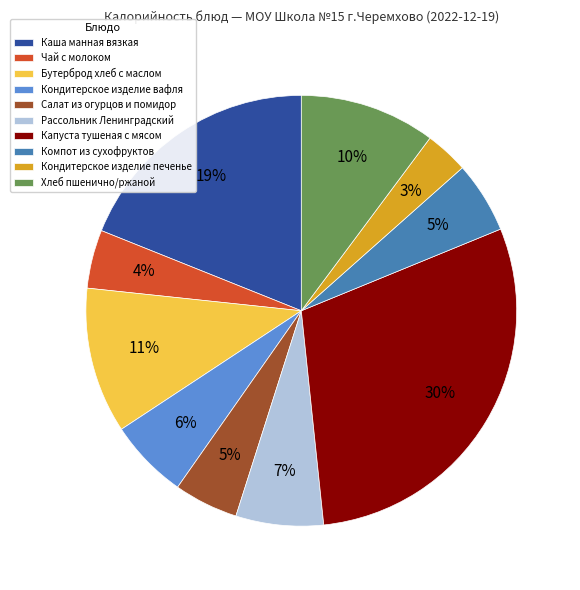

To the nearest percent, what is the difference between the Бутерброд хлеб с маслом and Хлеб пшенично/ржаной slice percentages?

1%